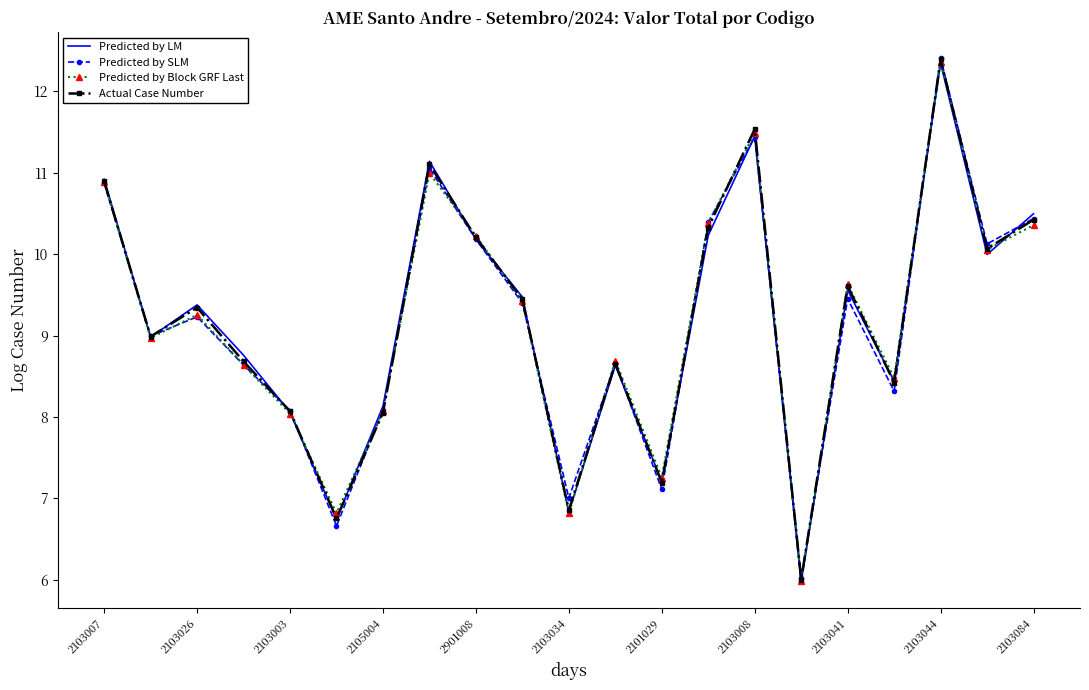

How many distinct data groups are displayed?

4